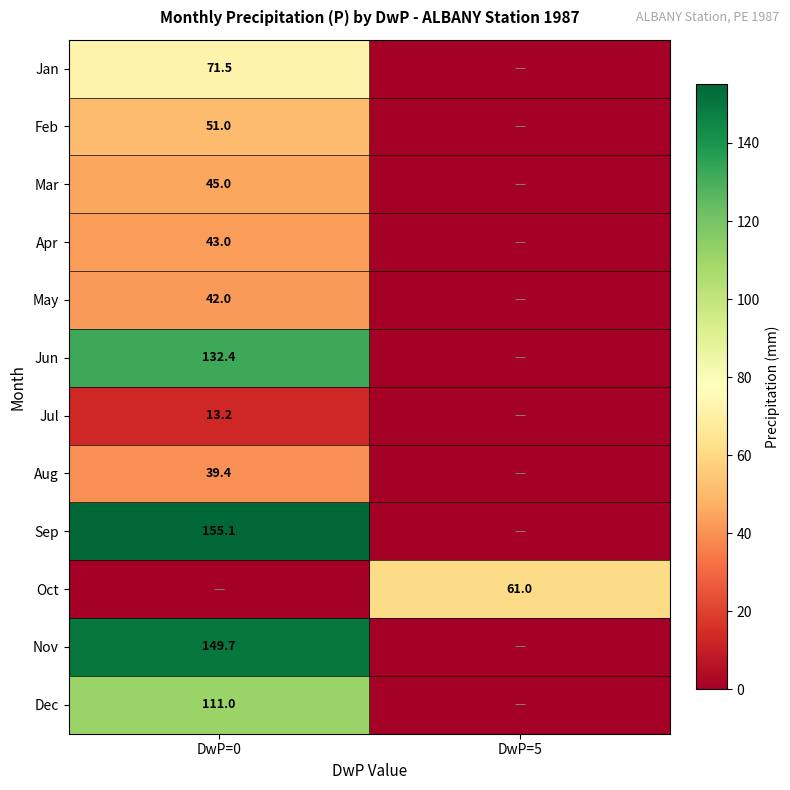

What is the difference between the highest and lowest values at DwP=5?

61.0